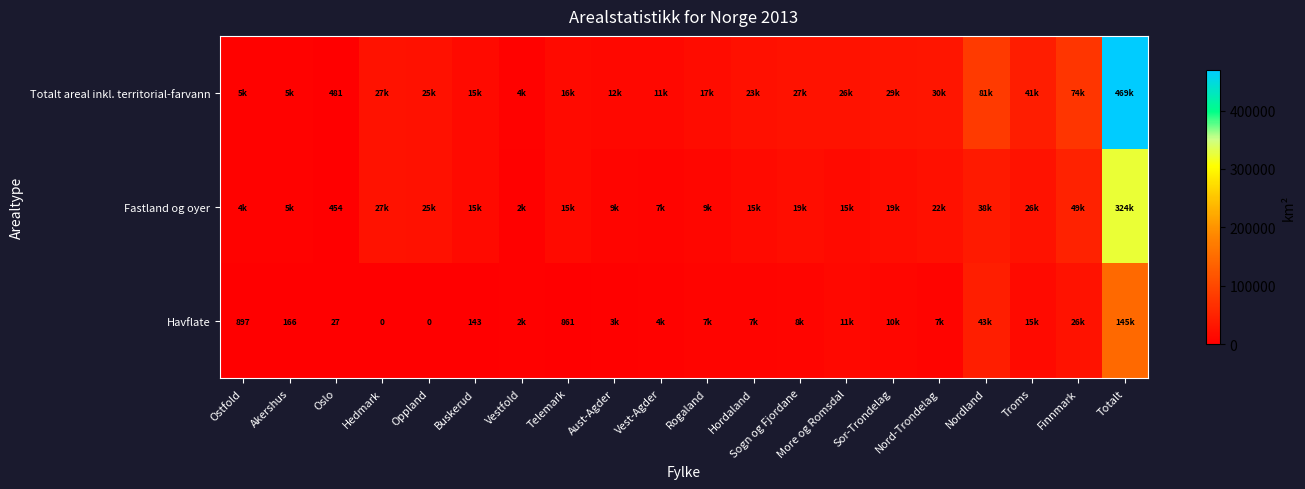

How many data points in Totalt areal inkl. territorial-farvann are less than 25192?

10